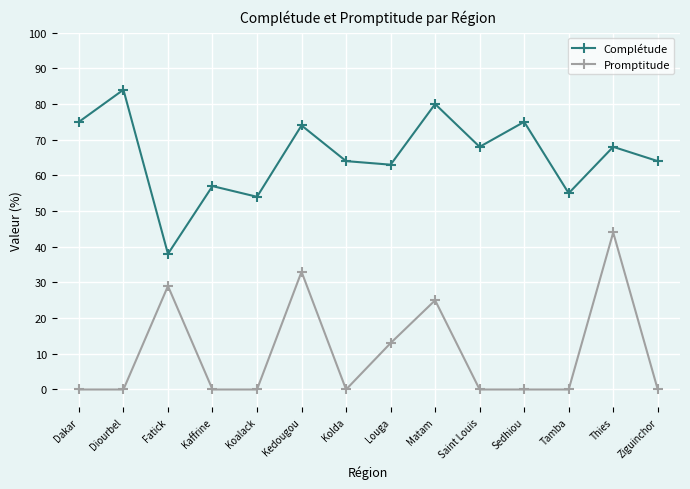

At which category is the sum across all series the highest?

Thies